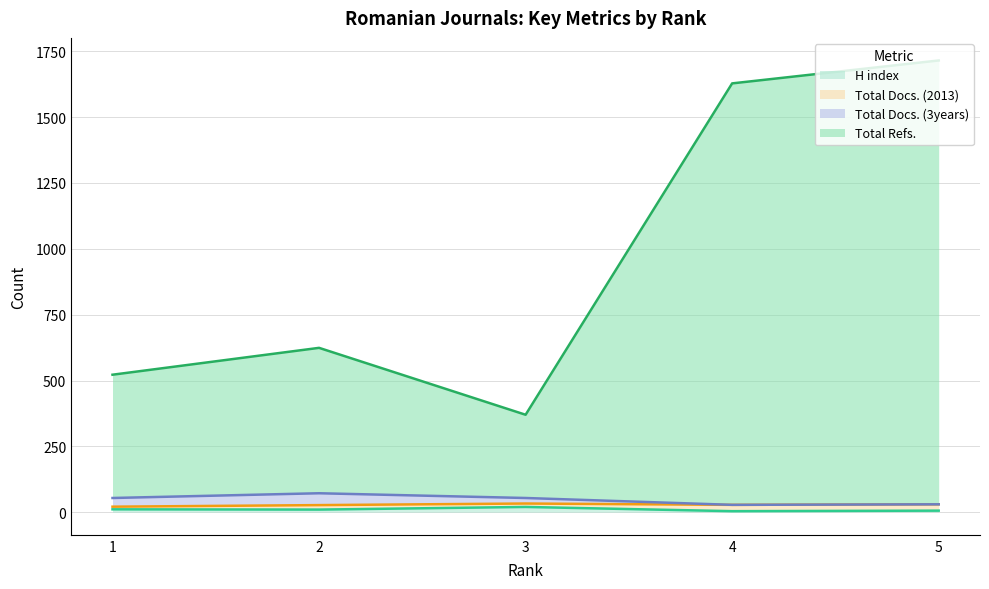

Does the chart have visible grid lines?

Yes